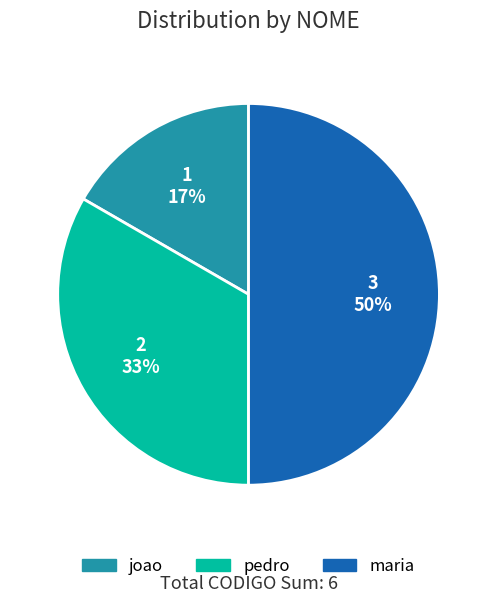

Does pedro represent more than half of the total?

No